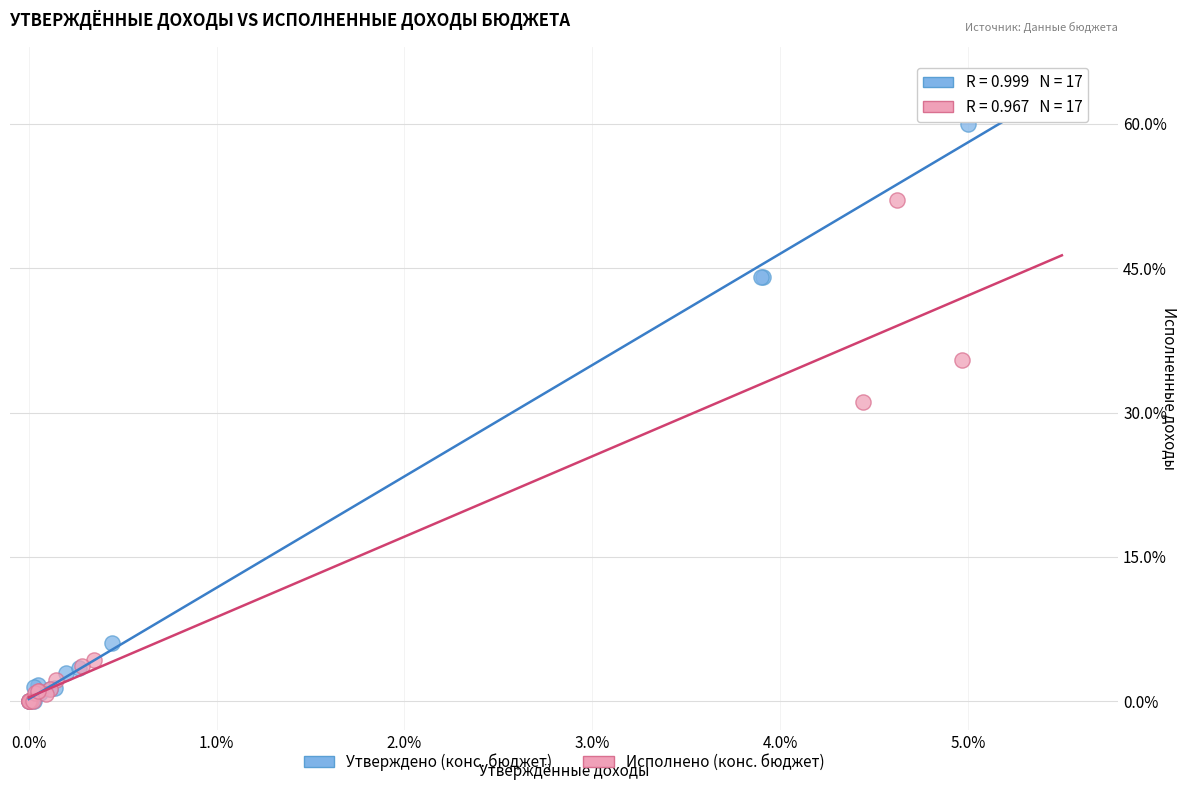

Which series contains the highest Y value?

Утверждено (конс. бюджет)